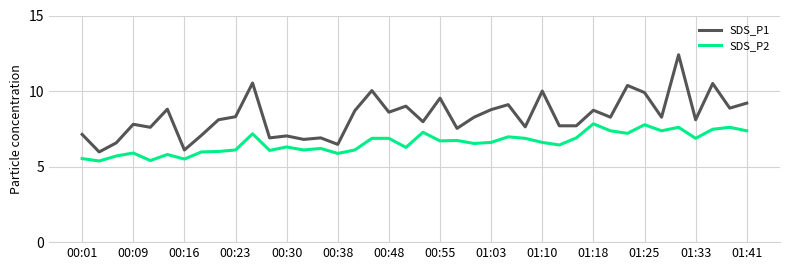

List the series in order of their peak value, highest first.

SDS_P1, SDS_P2